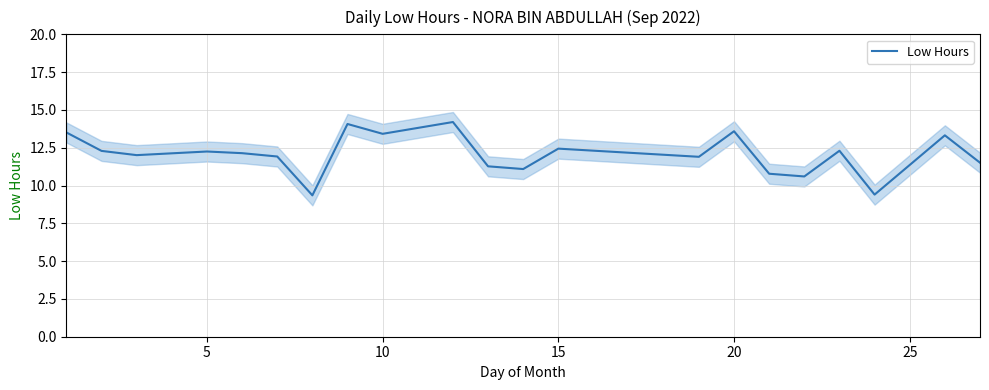

What is the maximum value for Low Hours?

14.2